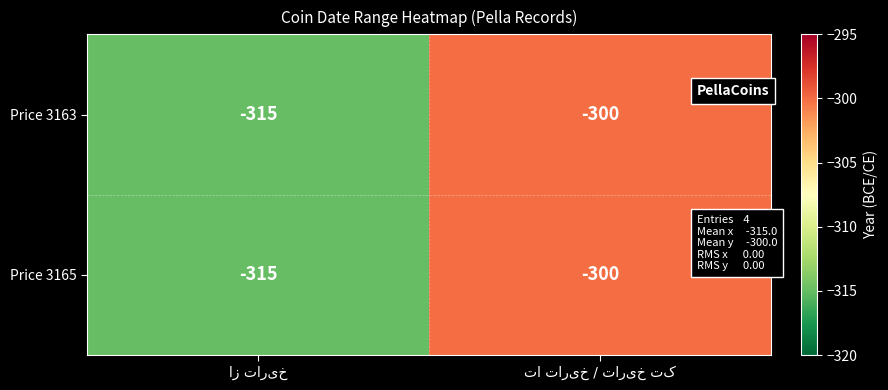

What is the lowest value of the Price 3165 series?

-315